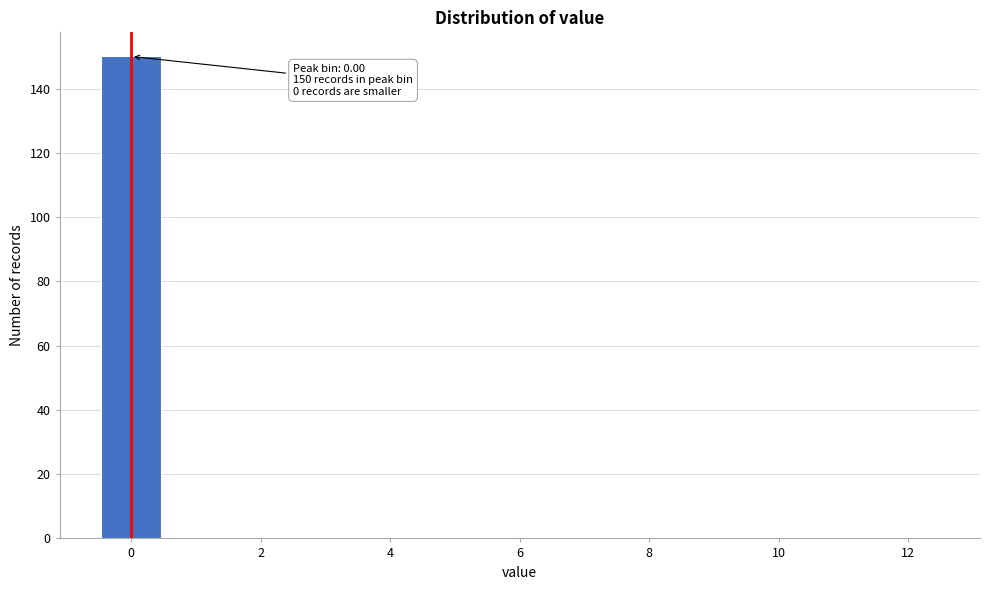

Over which range of the x-axis is the bar tallest?

-0.5 to 0.5